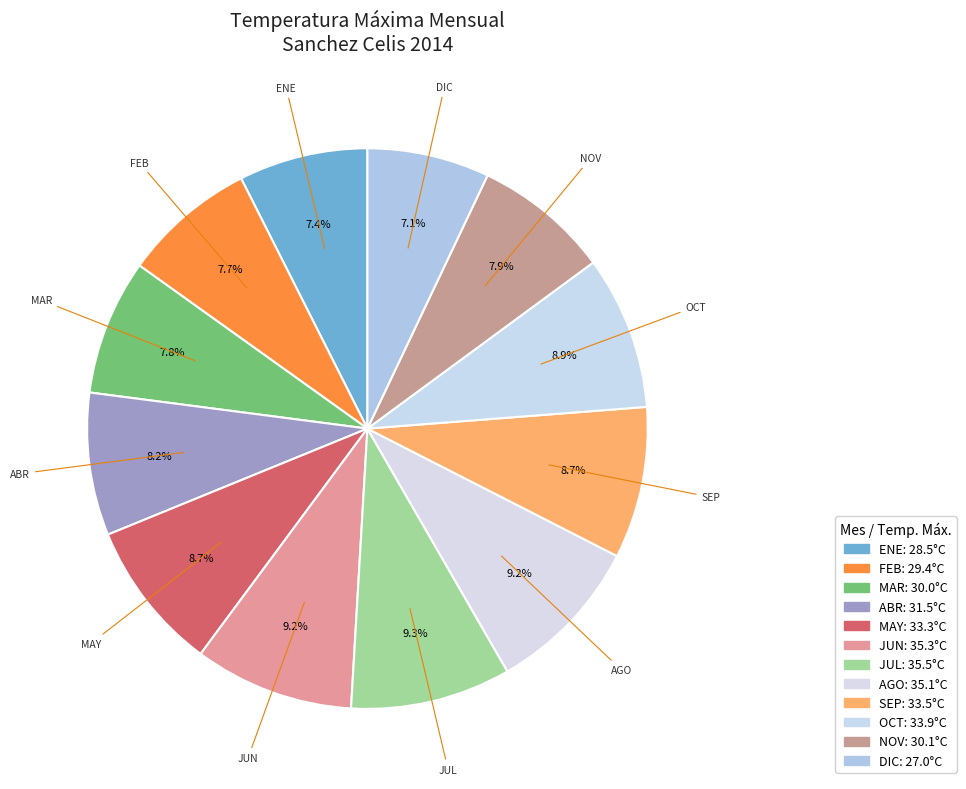

The MAY slice represents 1% of the pie. True or false?

False